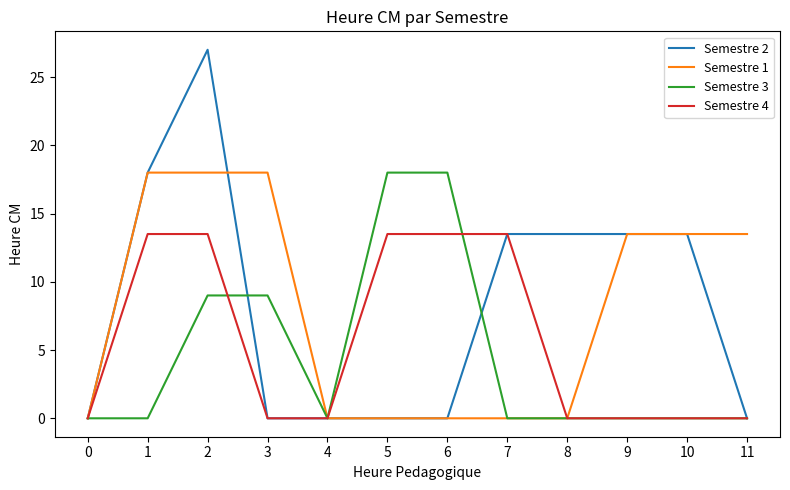

What is the difference between the Semestre 1 values at 8 and 9?

13.5